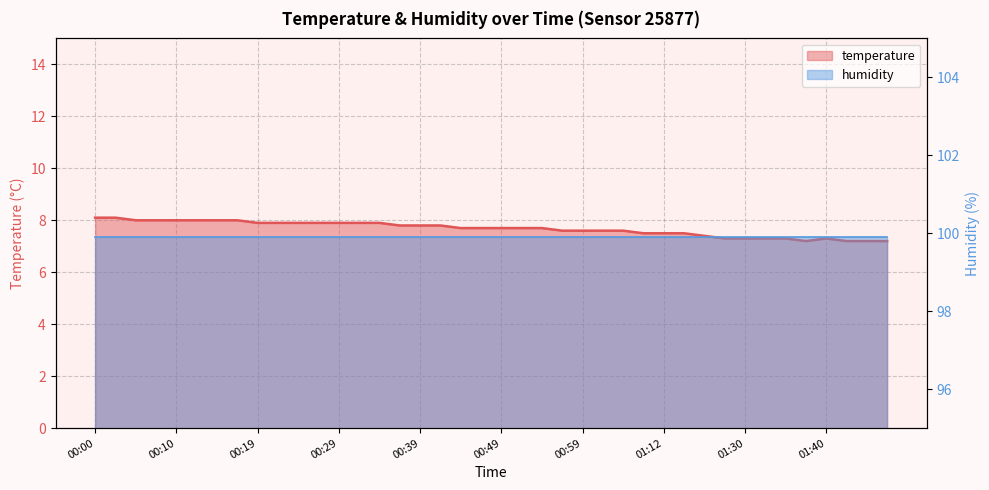

Count the number of categories in the chart.

40